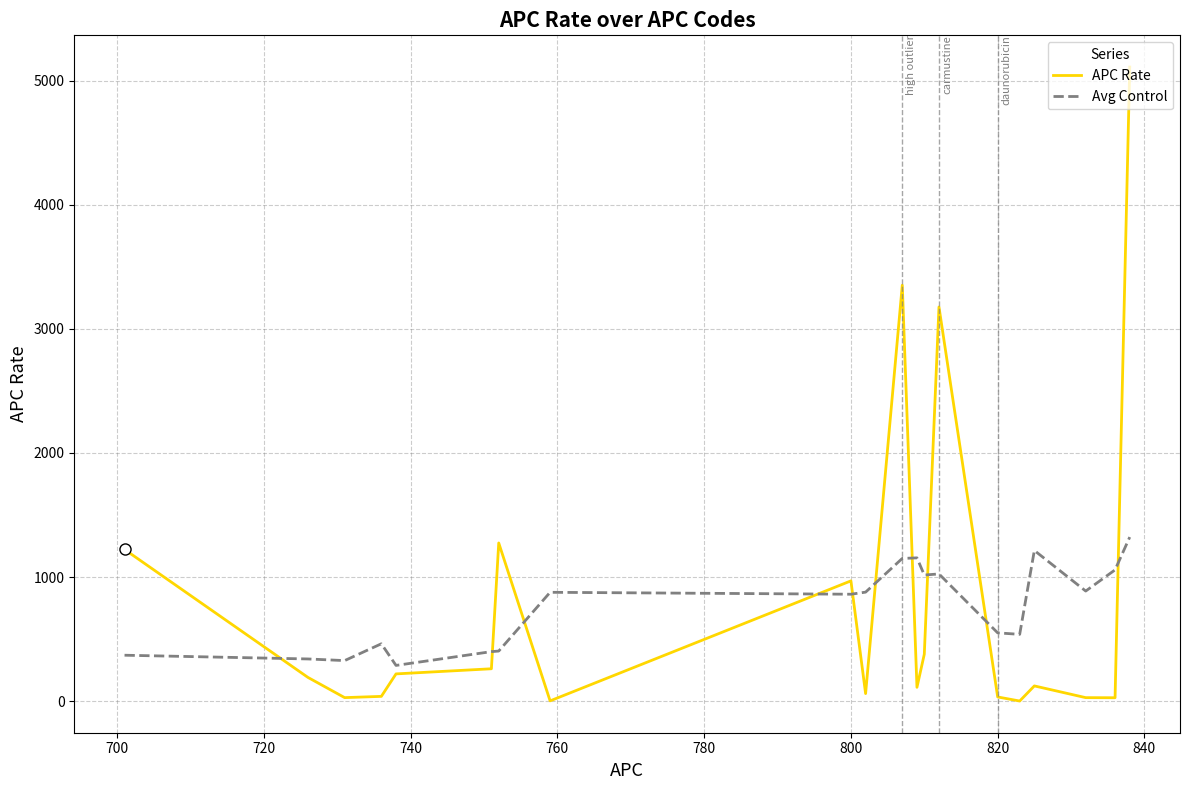

Which series has the largest range (max minus min)?

APC Rate